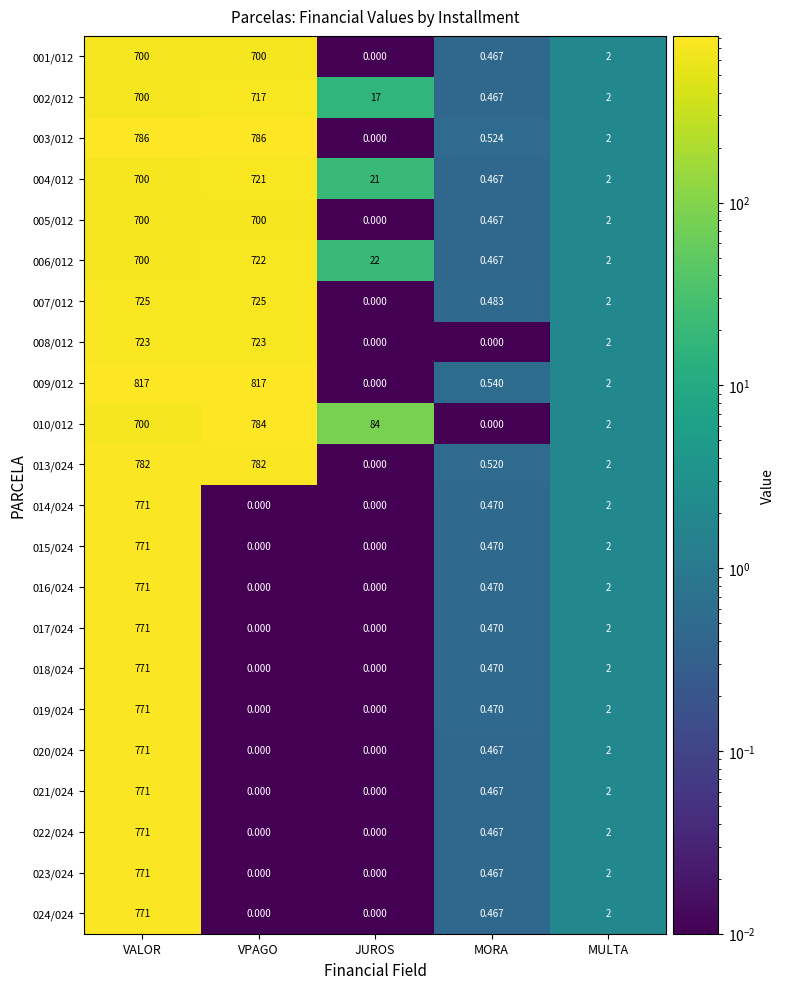

Where is 016/024 nearest to the value 385?

MULTA